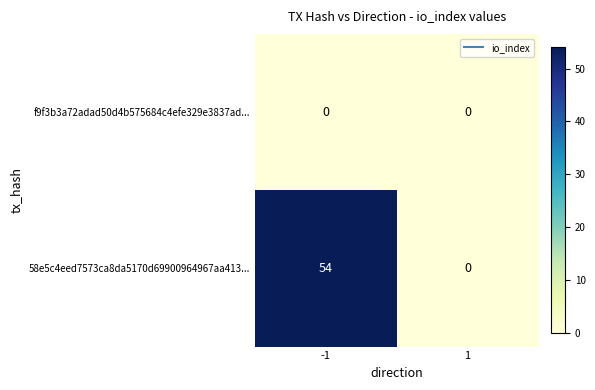

Rank the series at -1 from highest to lowest value.

58e5c4eed7573ca8da5170d69900964967aa413..., f9f3b3a72adad50d4b575684c4efe329e3837ad...